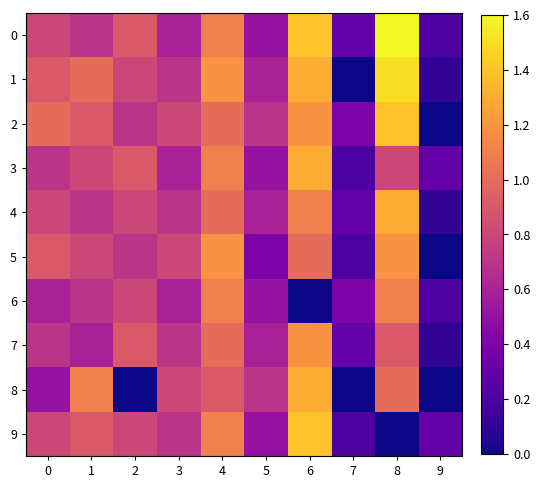

Reading left to right, extract all data points from this chart.

0: 0=0.8	1=0.7	2=0.9	3=0.6	4=1.1	5=0.5	6=1.4	7=0.3	8=1.6	9=0.2
1: 0=0.9	1=1.0	2=0.8	3=0.7	4=1.2	5=0.6	6=1.3	7=0.0	8=1.5	9=0.1
2: 0=1.0	1=0.9	2=0.7	3=0.8	4=1.0	5=0.7	6=1.2	7=0.4	8=1.4	9=0.0
3: 0=0.7	1=0.8	2=0.9	3=0.6	4=1.1	5=0.5	6=1.3	7=0.2	8=0.8	9=0.3
4: 0=0.8	1=0.7	2=0.8	3=0.7	4=1.0	5=0.6	6=1.1	7=0.3	8=1.3	9=0.1
5: 0=0.9	1=0.8	2=0.7	3=0.8	4=1.2	5=0.4	6=1.0	7=0.2	8=1.2	9=0.0
6: 0=0.6	1=0.7	2=0.8	3=0.6	4=1.1	5=0.5	6=0.0	7=0.4	8=1.1	9=0.2
7: 0=0.7	1=0.6	2=0.9	3=0.7	4=1.0	5=0.6	6=1.2	7=0.3	8=0.9	9=0.1
8: 0=0.5	1=1.1	2=0.0	3=0.8	4=0.9	5=0.7	6=1.3	7=0.0	8=1.0	9=0.0
9: 0=0.8	1=0.9	2=0.8	3=0.7	4=1.1	5=0.5	6=1.4	7=0.2	8=0.0	9=0.3